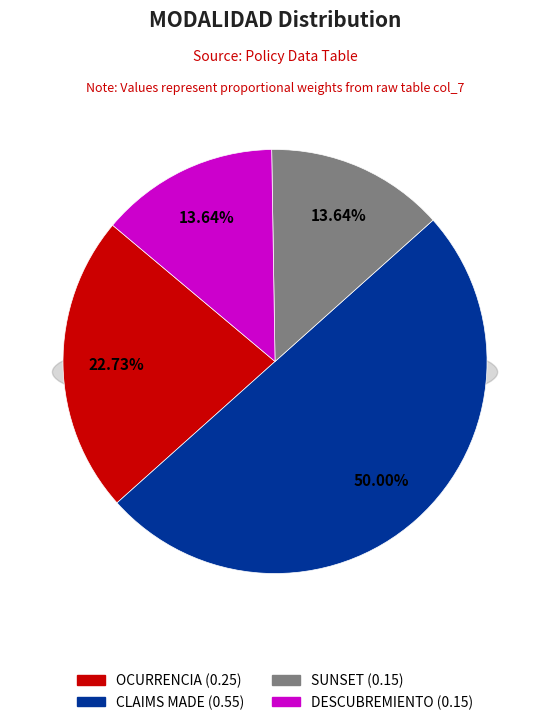

Does OCURRENCIA account for over 50% of the chart?

No